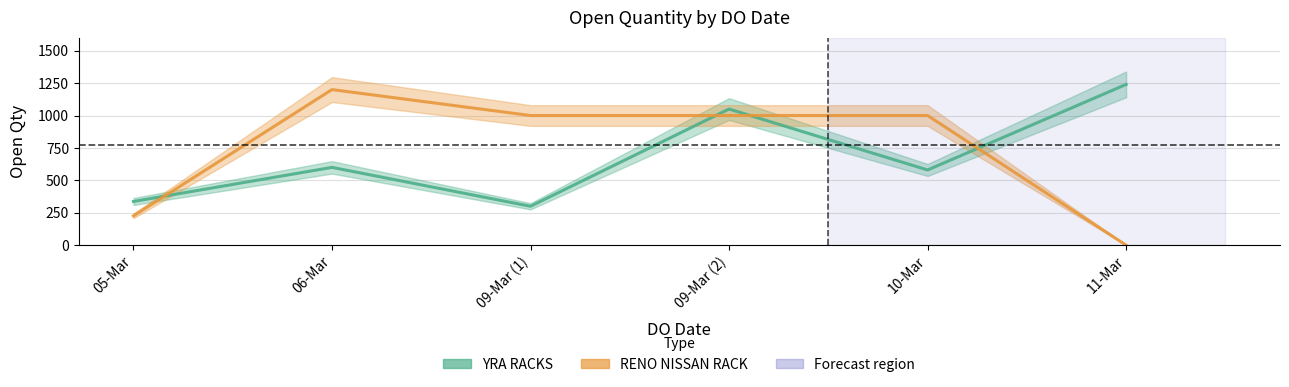

Which series changed the most between 10-Mar and 11-Mar?

RENO NISSAN RACK